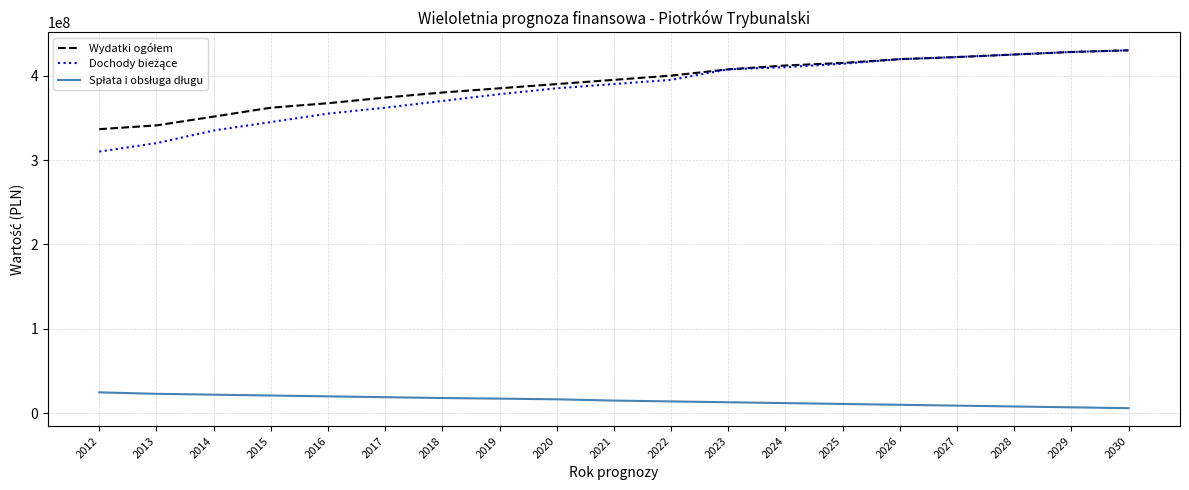

List the series in order of their peak value, highest first.

Wydatki ogółem, Dochody bieżące, Spłata i obsługa długu